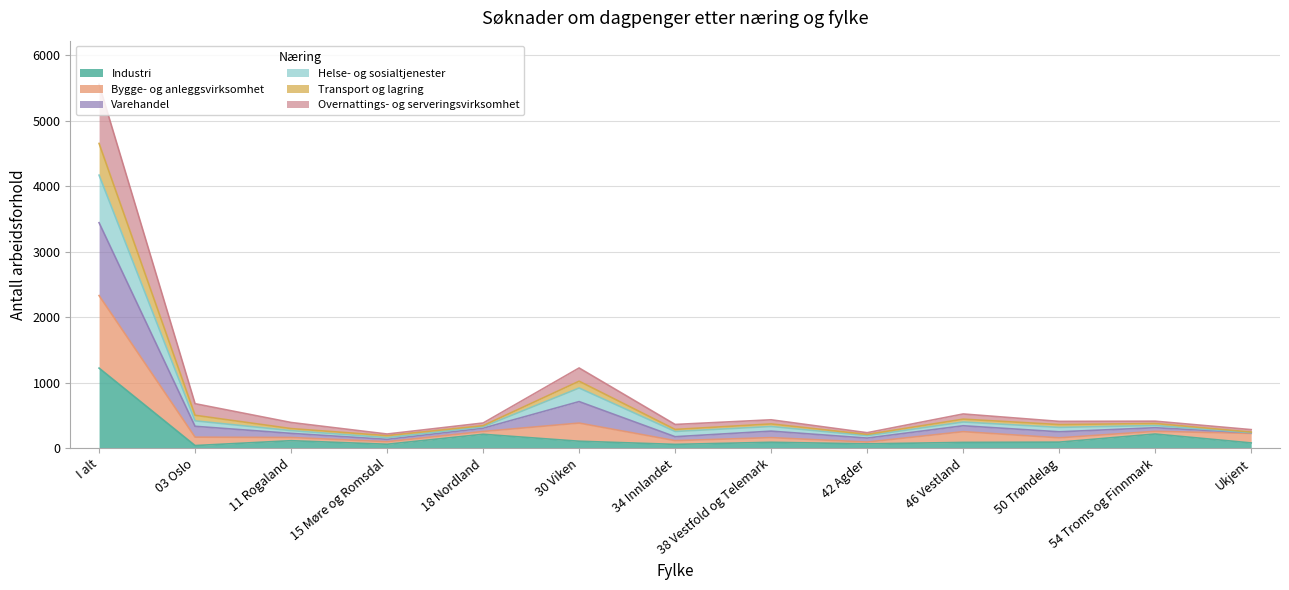

Which category has the lowest value across all series?

03 Oslo